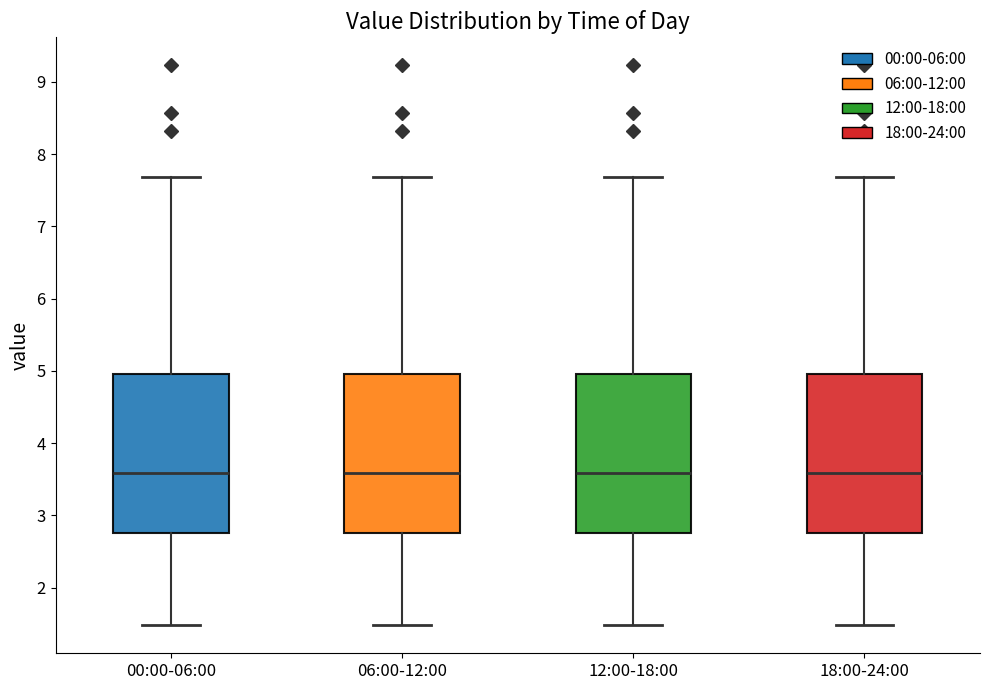

Reading left to right, read every box against the y-axis: the position of its median line, the range the box covers, and the ends of its whiskers. The values are not printed on the chart, so give them approximately, as read against the axis.

00:00-06:00: median 3.6, box 2.8 to 5.0, whiskers 1.5 to 7.7
06:00-12:00: median 3.6, box 2.8 to 5.0, whiskers 1.5 to 7.7
12:00-18:00: median 3.6, box 2.8 to 5.0, whiskers 1.5 to 7.7
18:00-24:00: median 3.6, box 2.8 to 5.0, whiskers 1.5 to 7.7